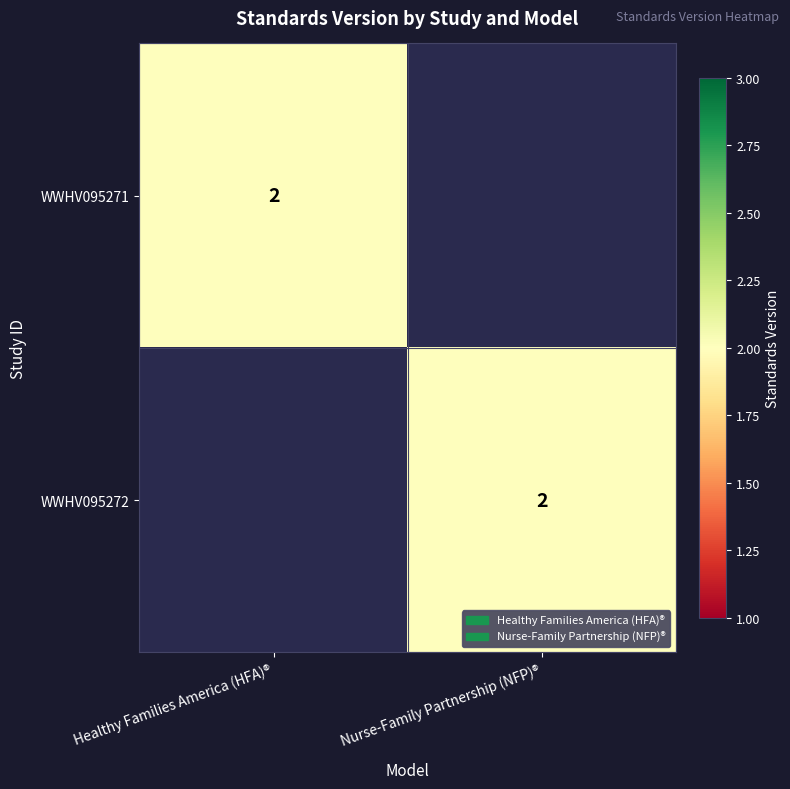

The WWHV095272 series shows 1 at Nurse-Family Partnership (NFP)®. True or false?

False